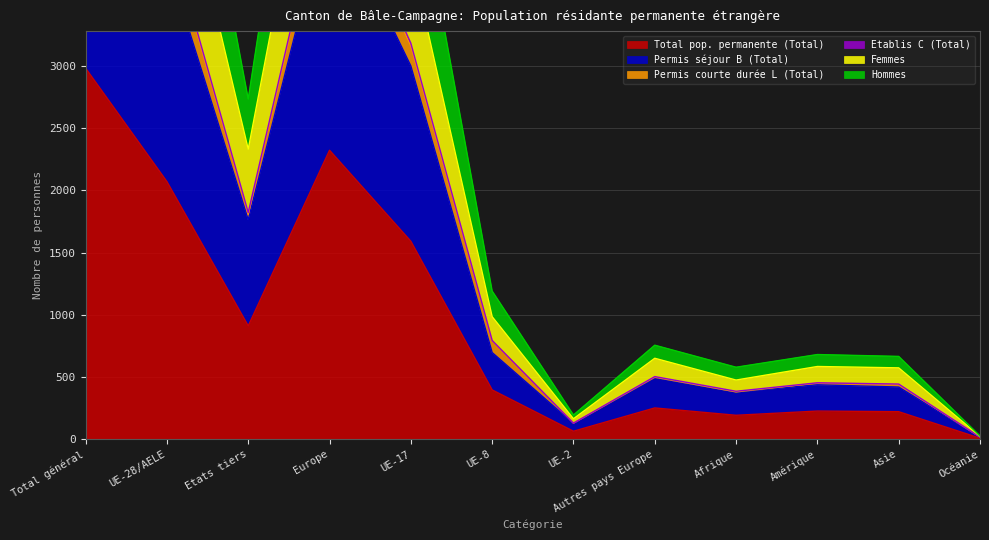

Is the value of Permis séjour B (Total) at Etats tiers greater than the value of Femmes at Afrique?

Yes